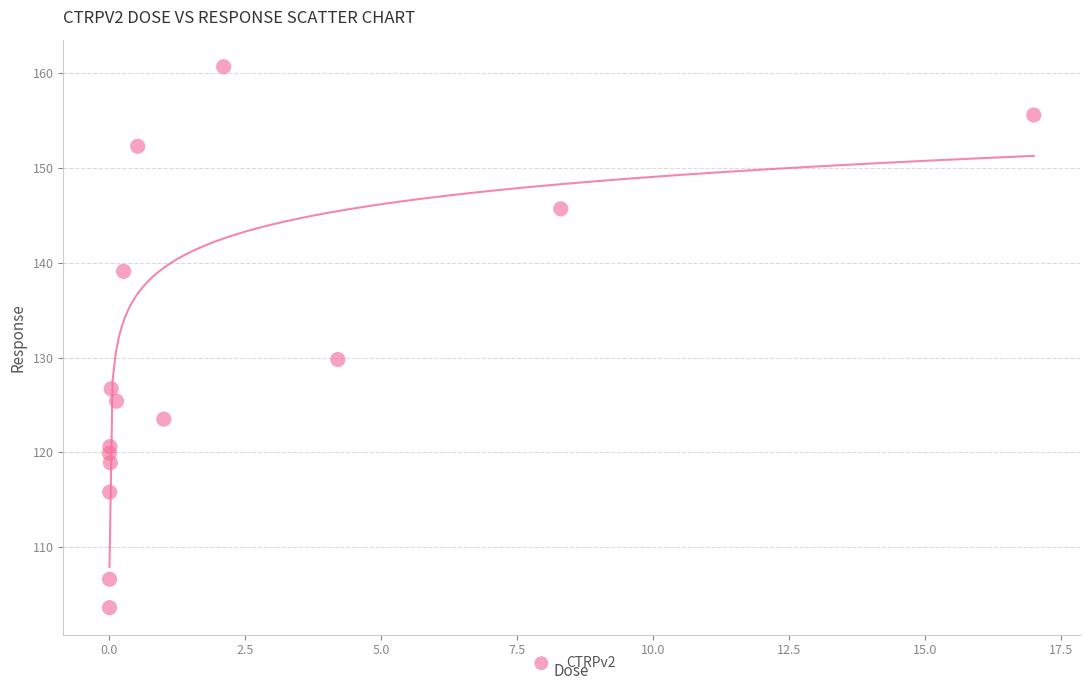

What Y value in the scatter plot is closest to 132?

129.8